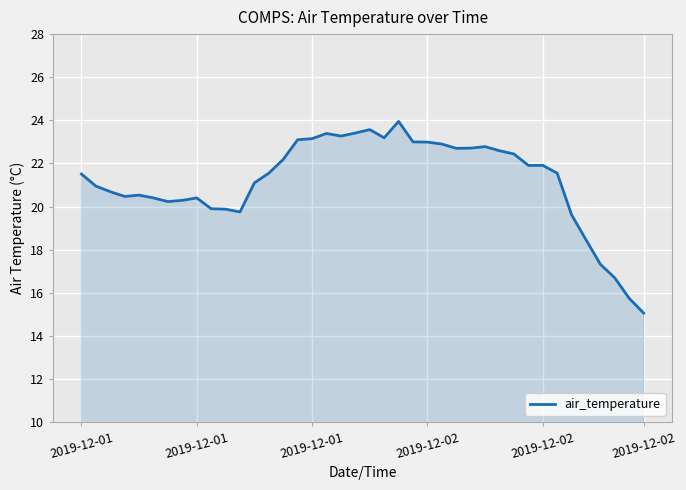

What is the average value?

21.2